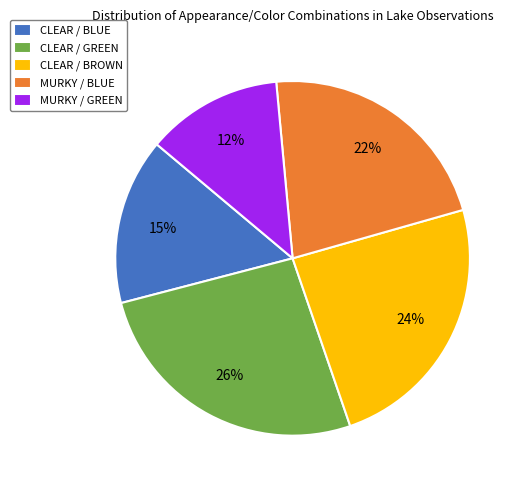

How many segments does this pie chart have?

5